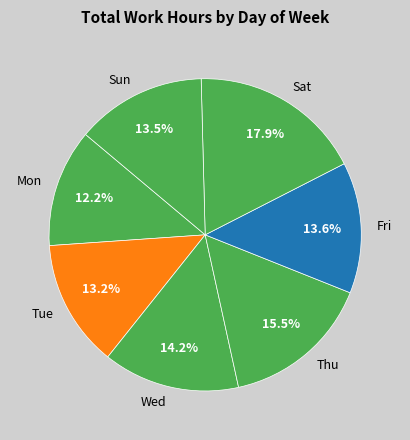

Does Fri account for over 50% of the chart?

No